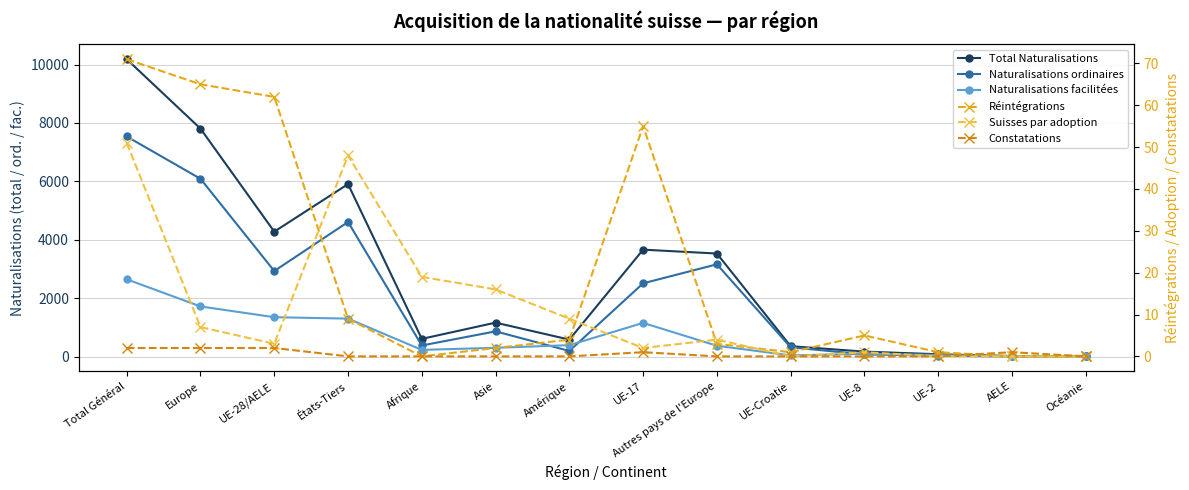

What is the label of the 9th point from the right?

Asie